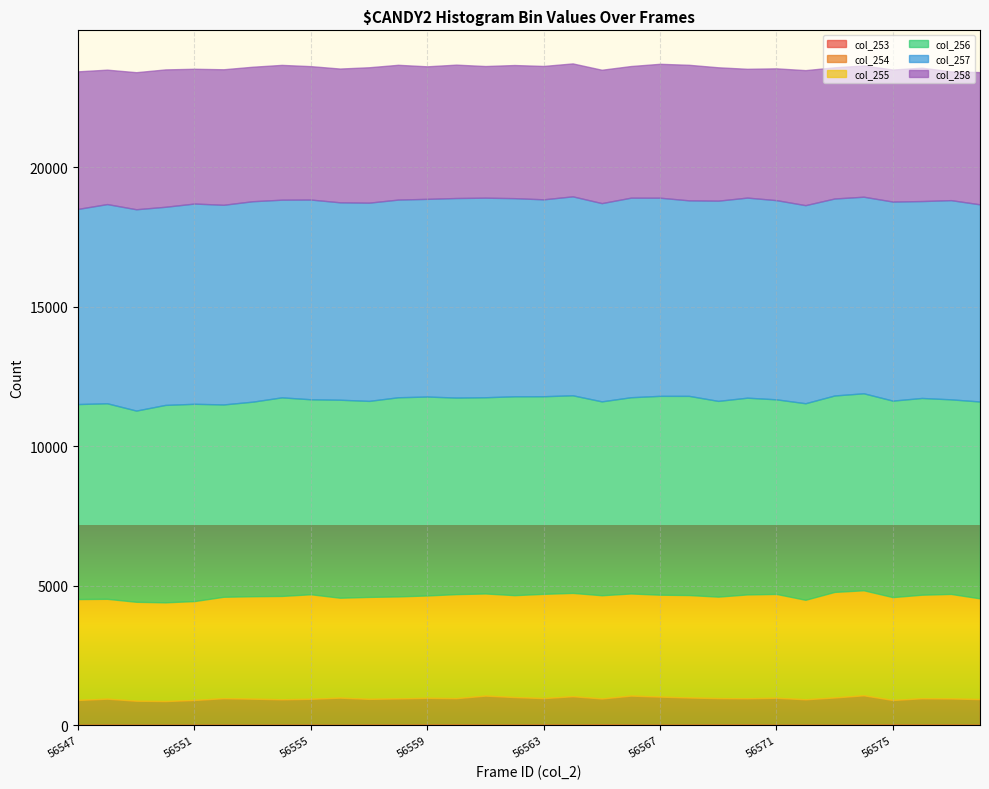

Rank the series by their maximum value, from highest to lowest.

col_257, col_256, col_258, col_255, col_254, col_253